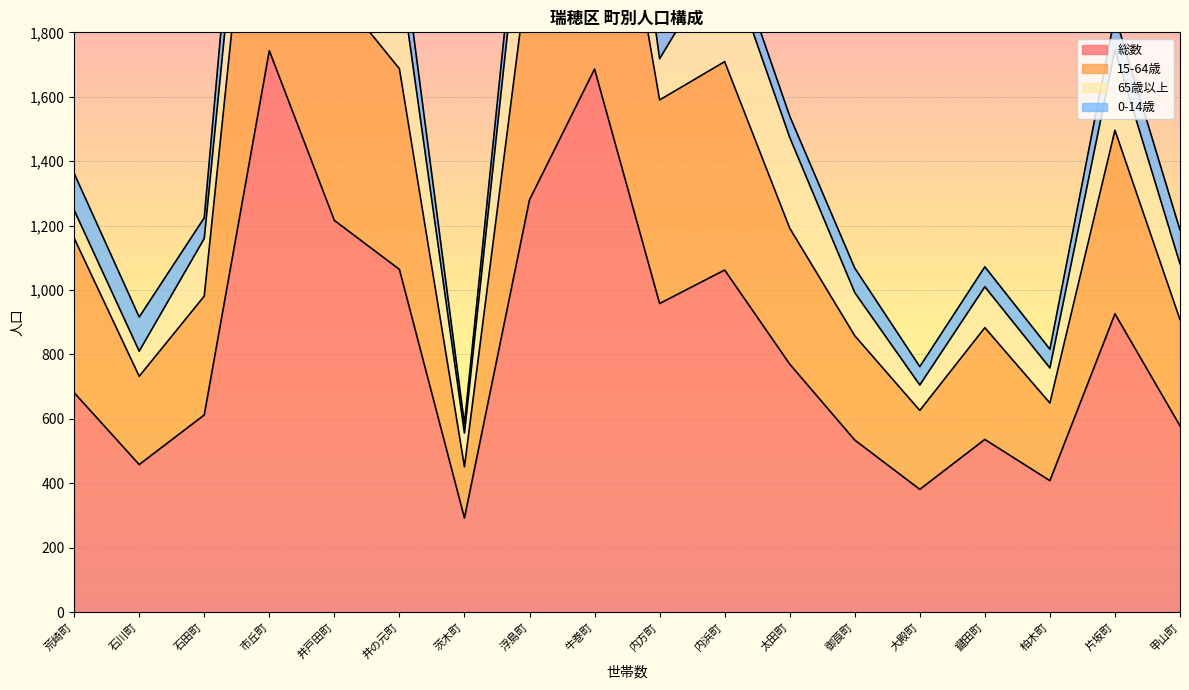

What is the minimum value shown in the chart?

292